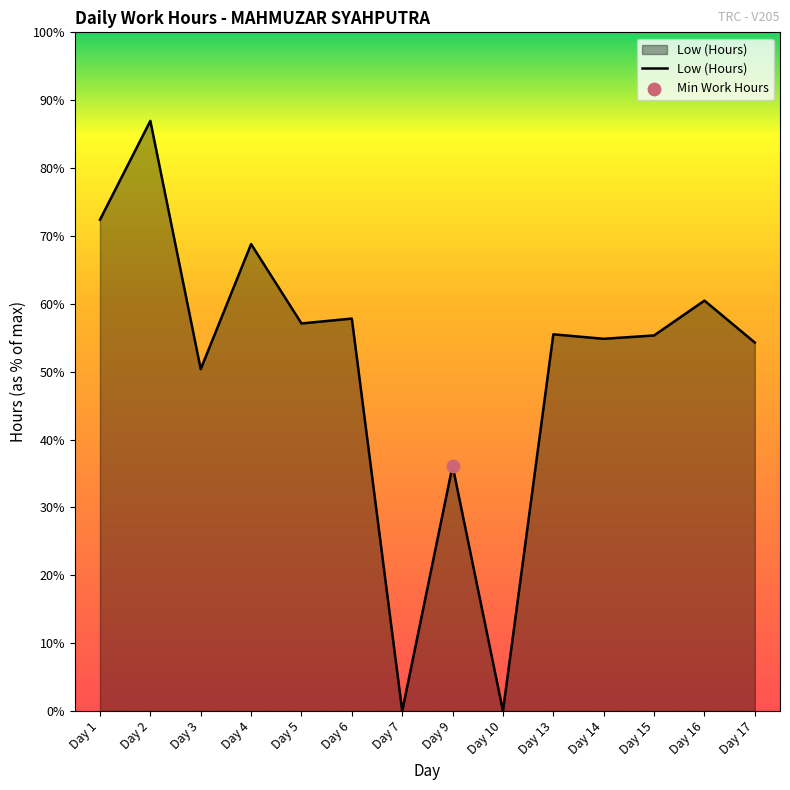

Which has a higher value, Day 14 or Day 10?

Day 14